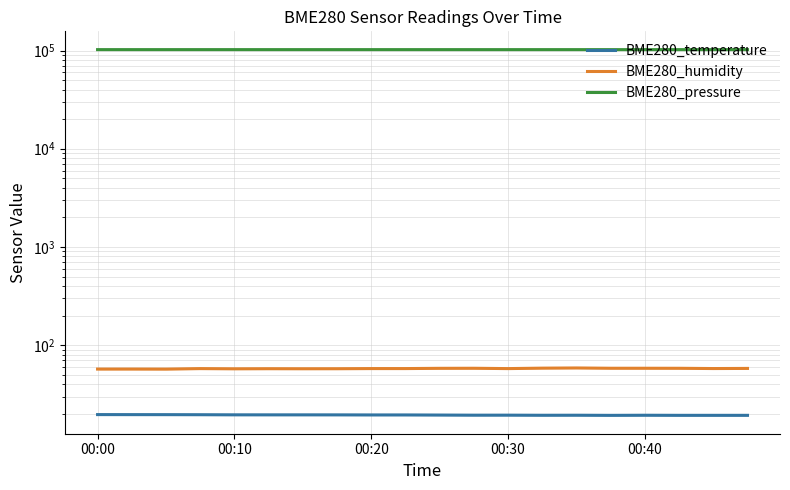

At which category does the chart reach its peak across all series?

00:30